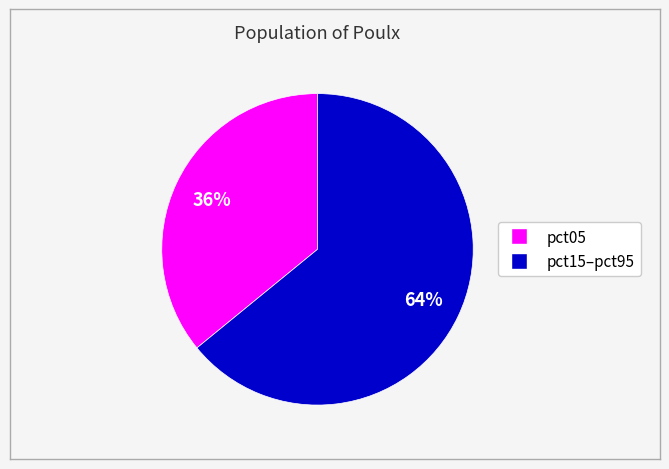

To the nearest percent, what is the difference between the largest and smallest slice percentages?

28%